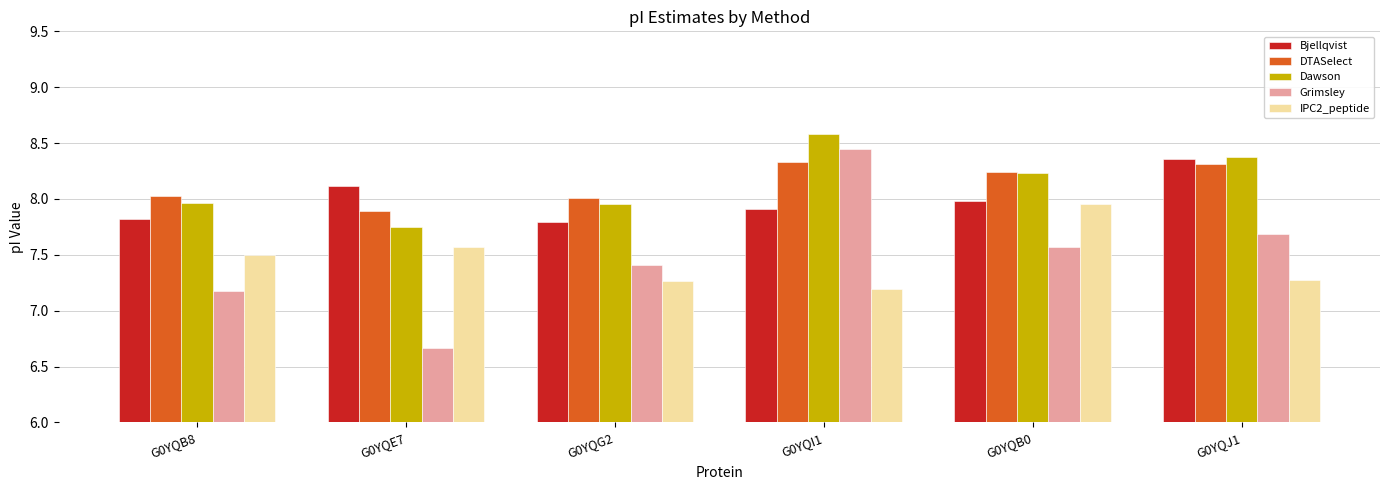

At which category is the sum across all series the highest?

G0YQI1